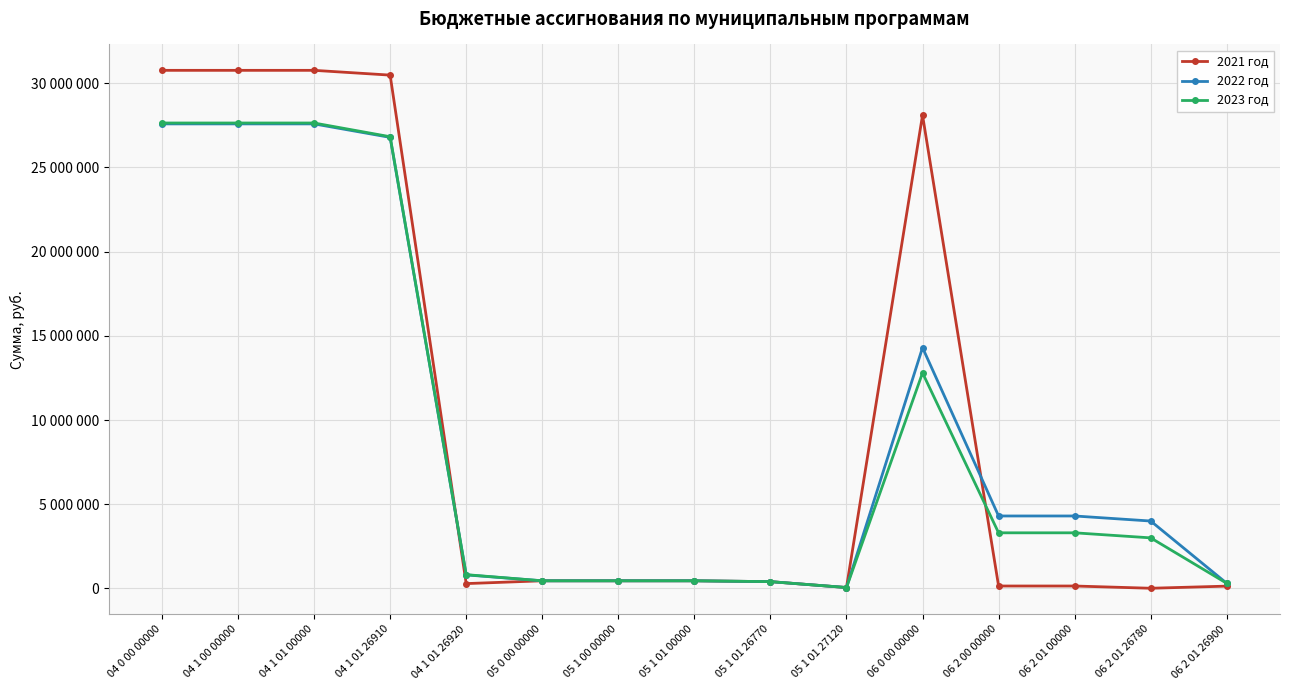

What is the total value across all series at 04 1 01 00000?

85997500